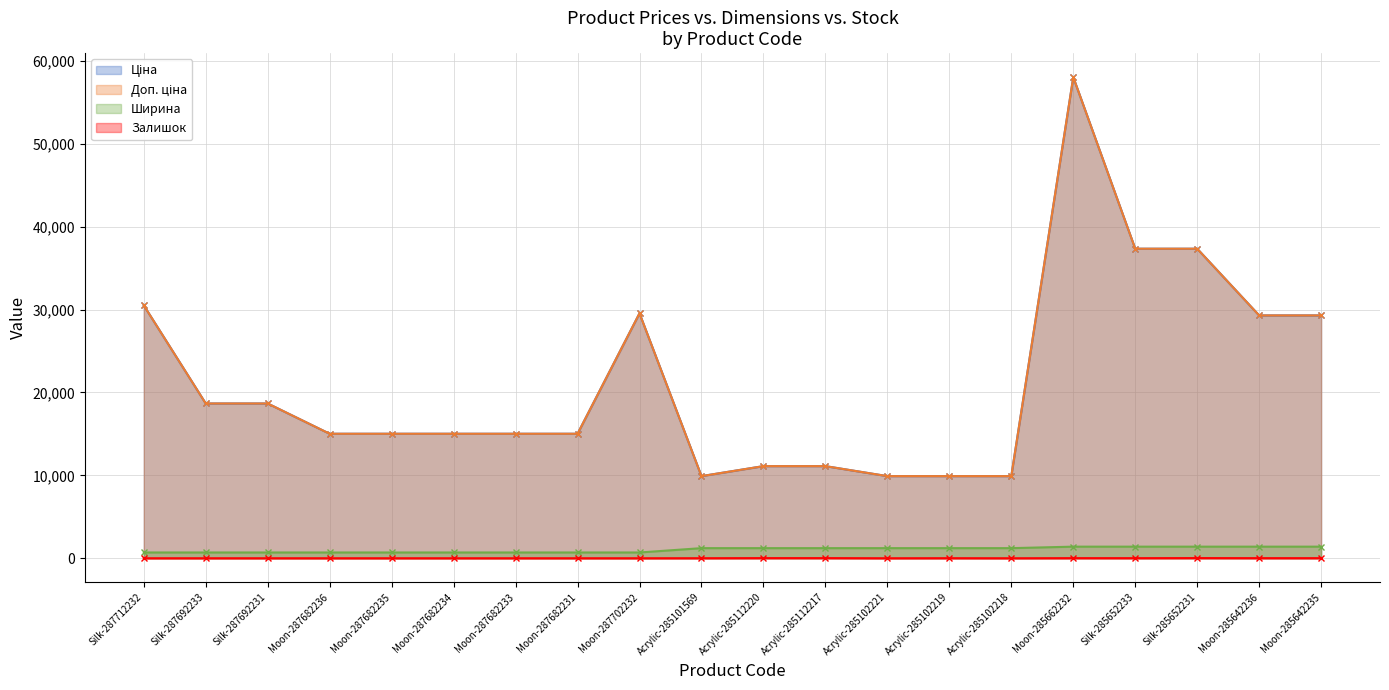

Where does the Ширина series first go above 1220?

Moon-285662232